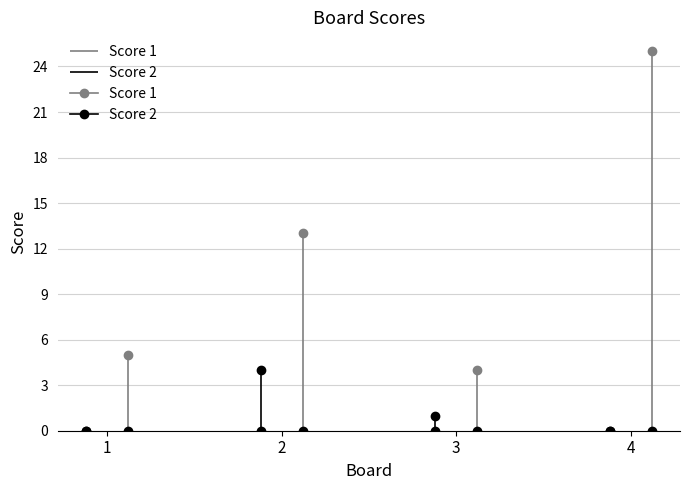

Where does the Score 1 series first go above 13?

4